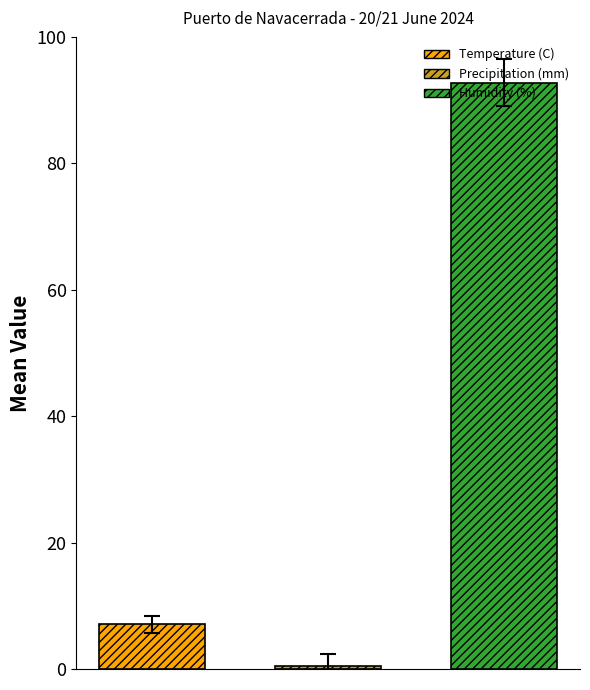

Which series has the largest range (max minus min)?

Temperature (C)